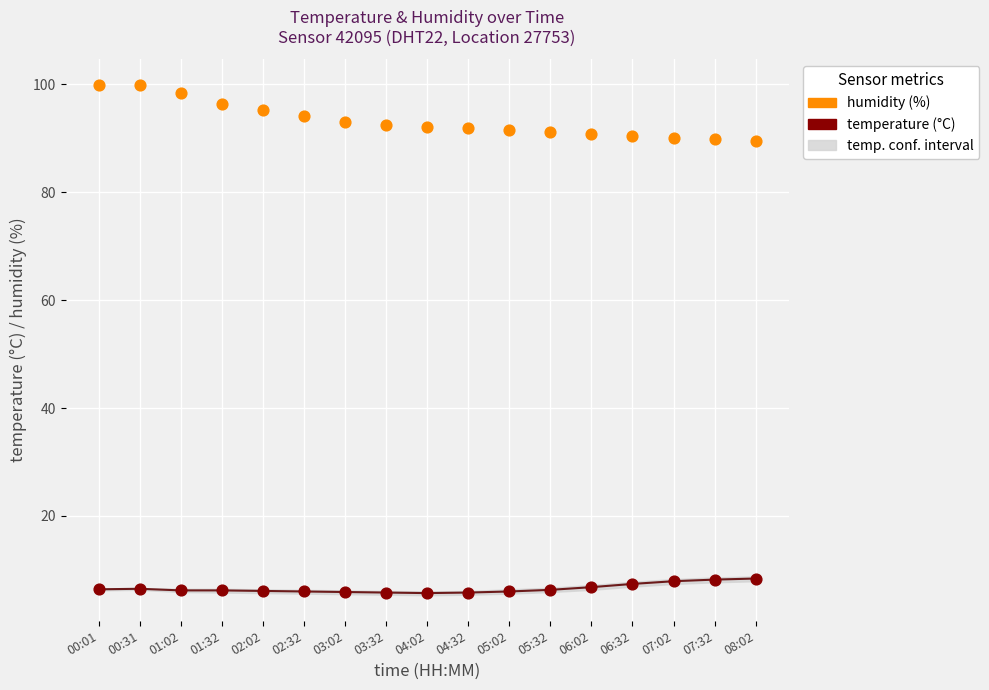

Which series reaches the maximum Y coordinate?

humidity (%)